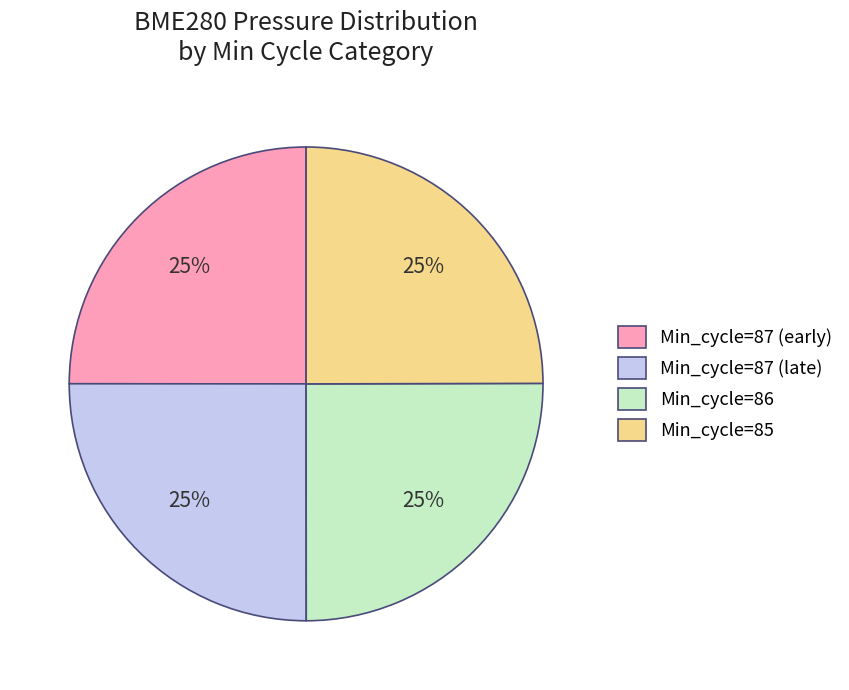

To the nearest percent, what is the average slice percentage?

25%